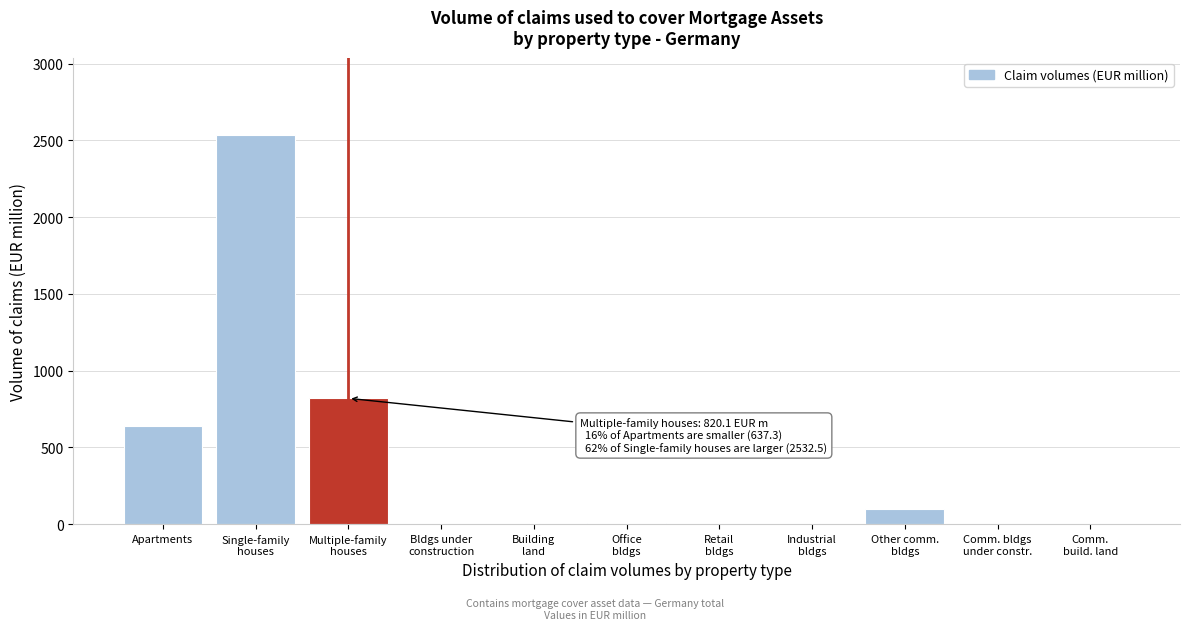

What is the maximum value shown in the chart?

2532.5